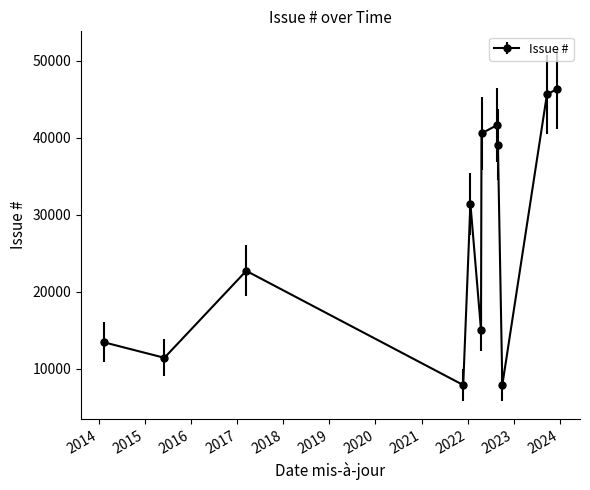

What is the difference between the maximum and minimum values?

38482